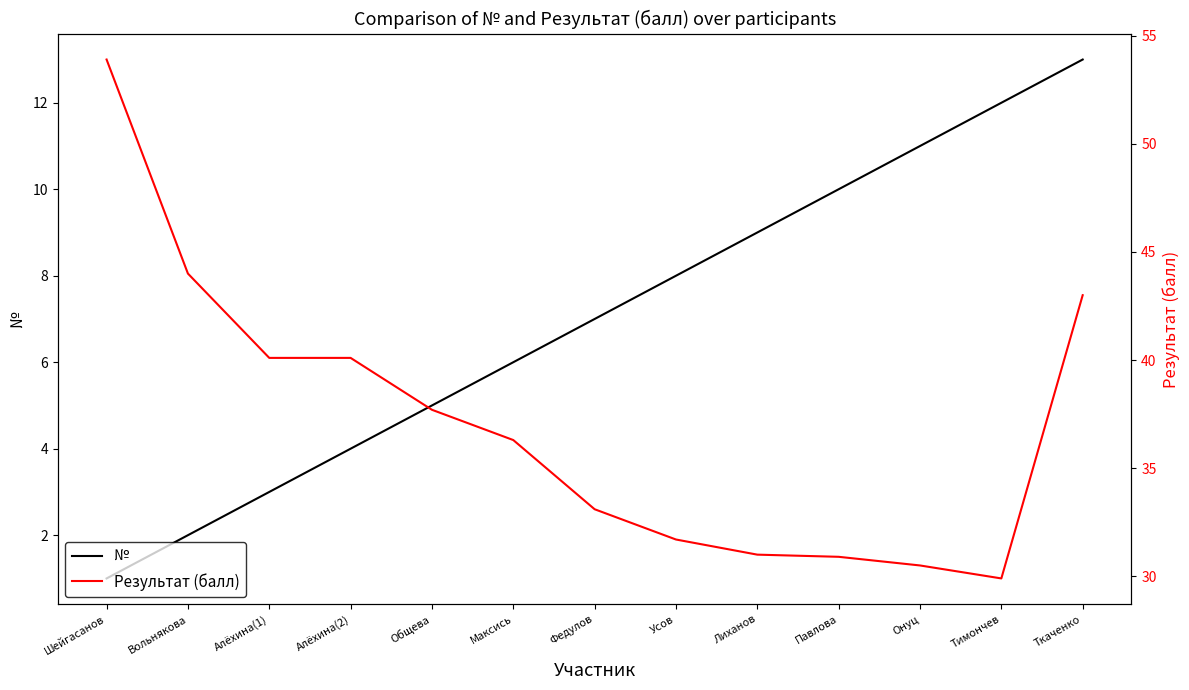

How many interior local valleys does the Результат (балл) series have?

1